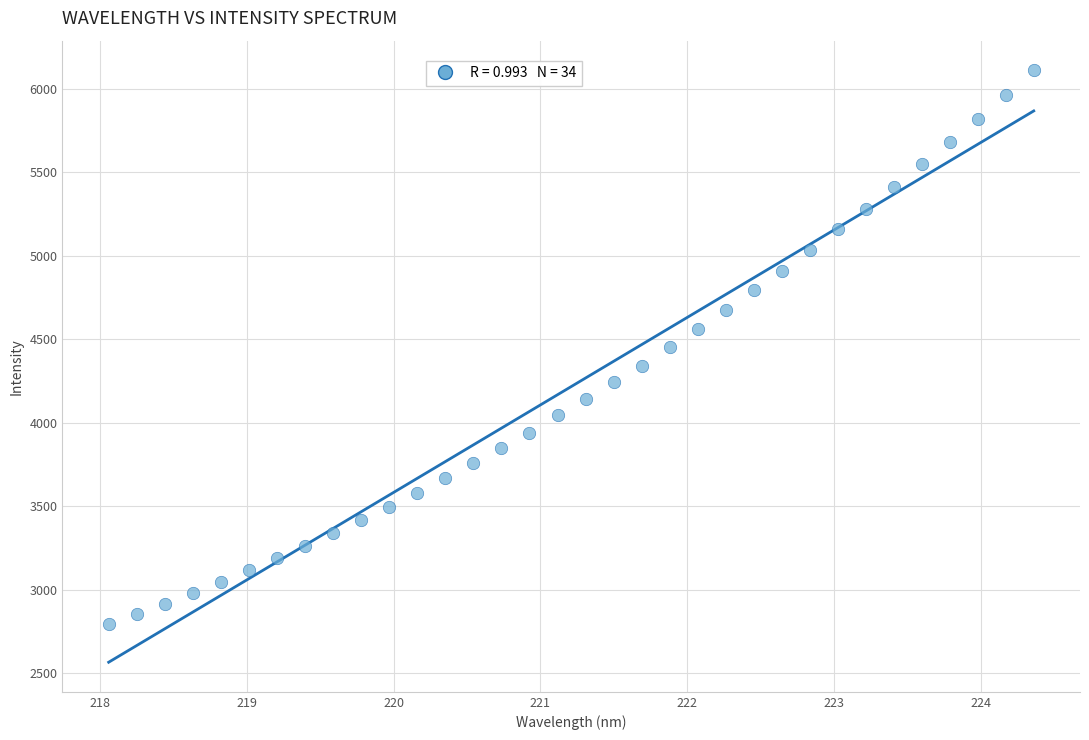

What is the range of Y values (max minus min)?

3319.9